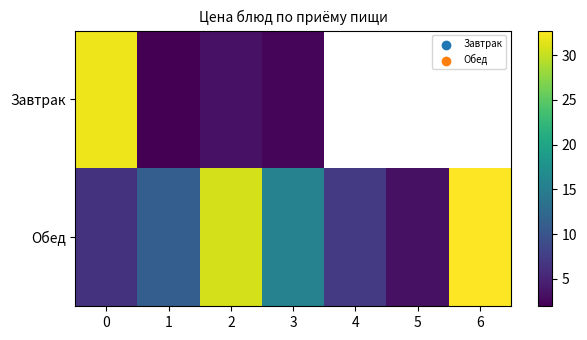

Which series has the largest total across all categories?

Обед